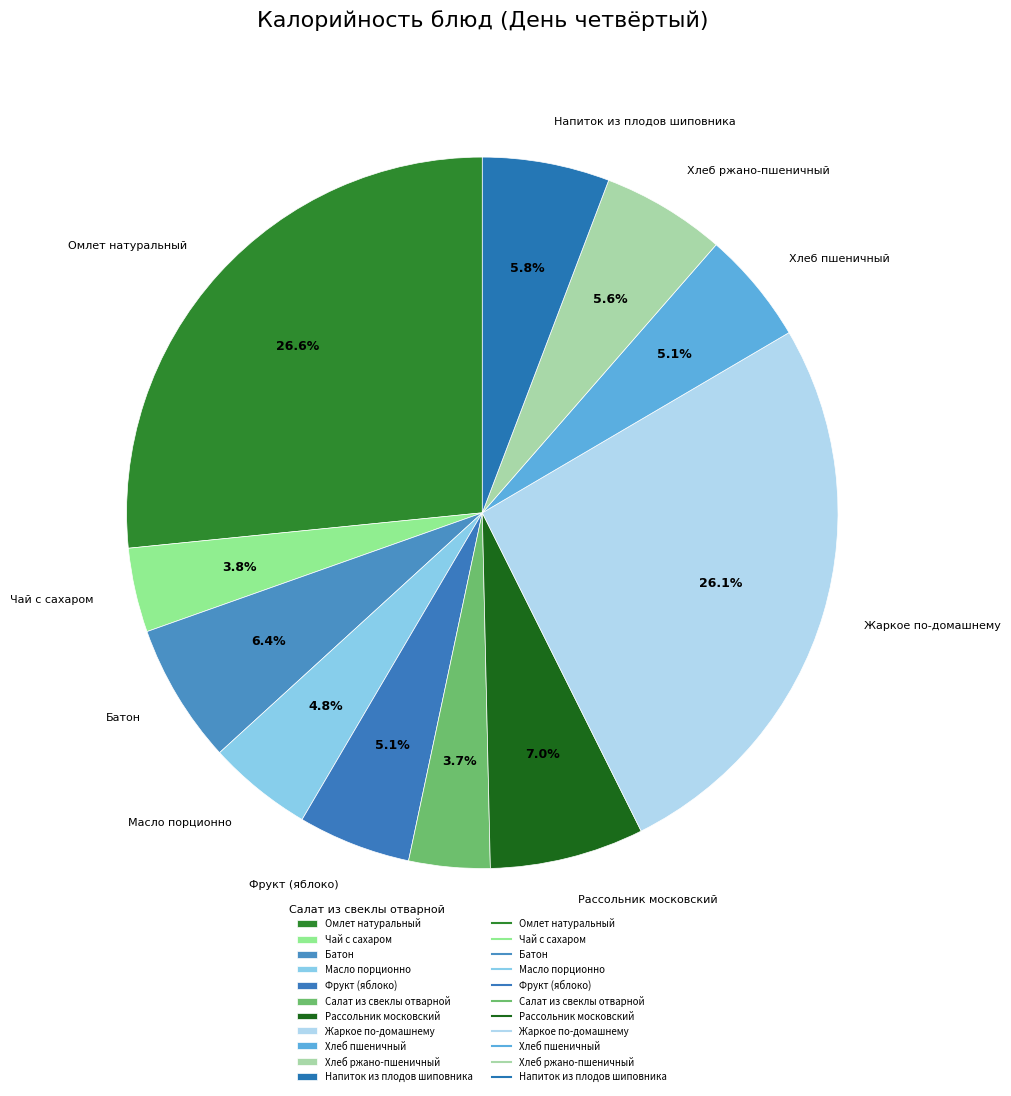

Is the sum of Омлет натуральный and Хлеб пшеничный greater than half?

No